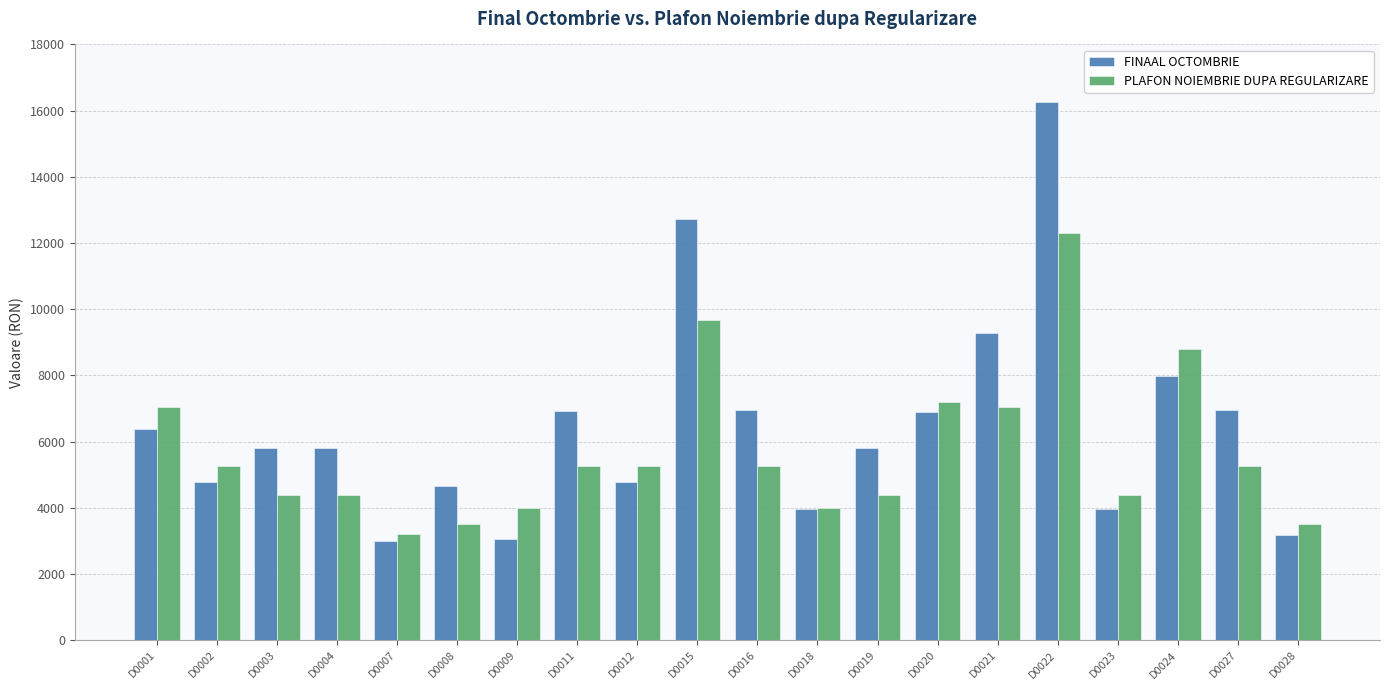

What is the total value across all series at D0027?

12241.9